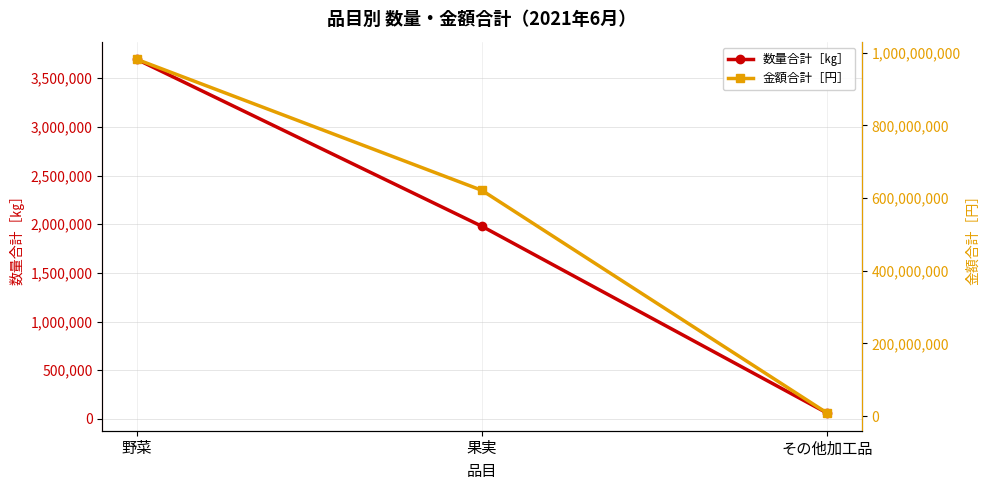

How many 金額合計［円］ values are between 8450905 and 981812847?

3